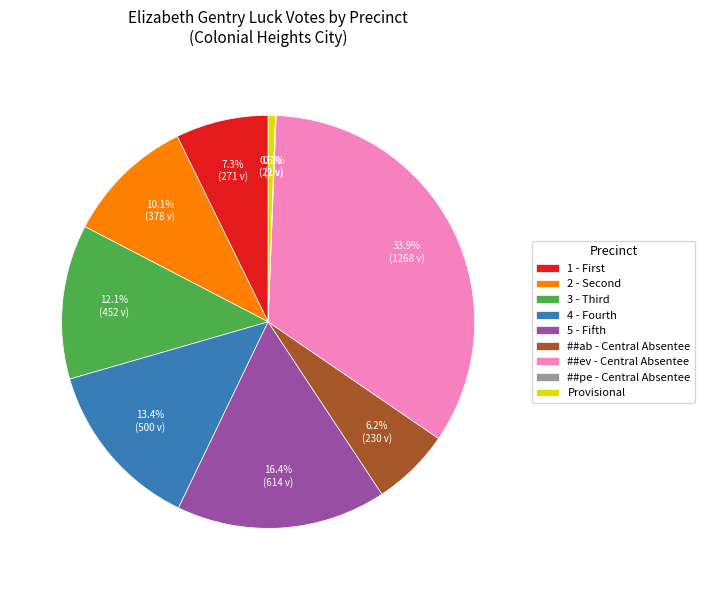

Which category has the biggest portion of the pie?

##ev - Central Absentee